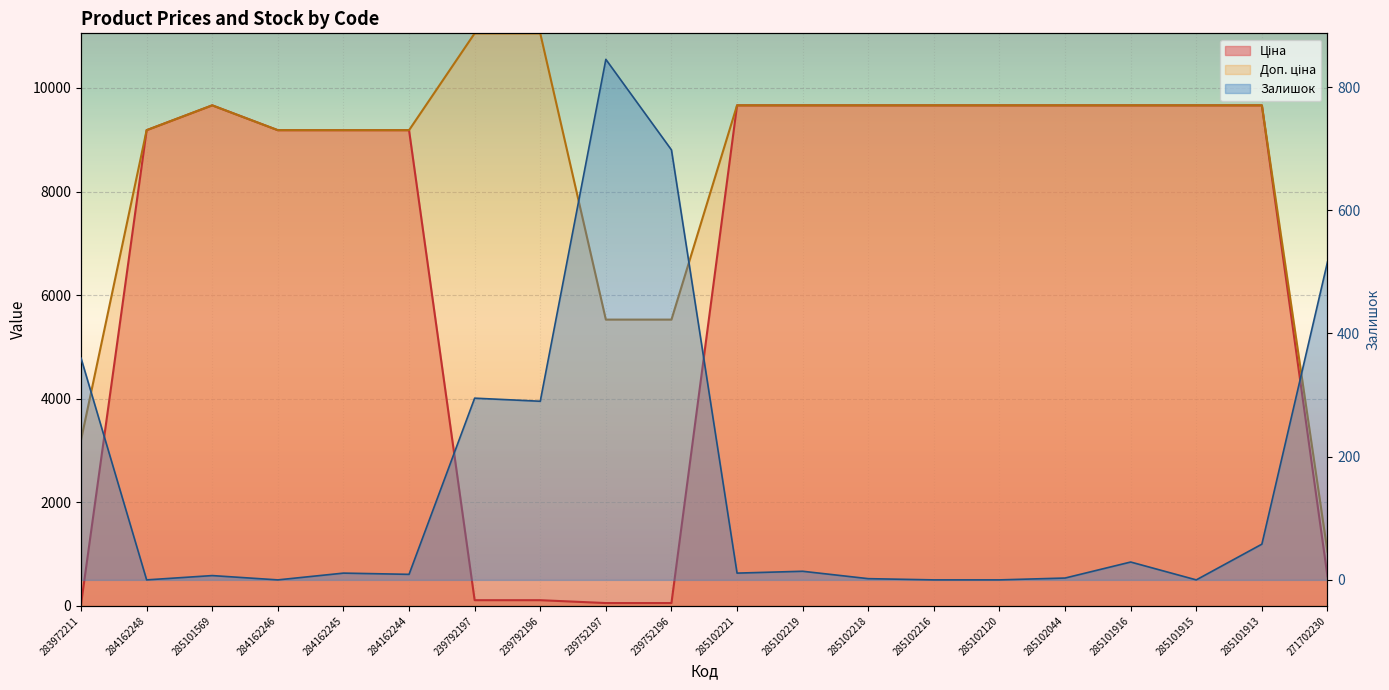

At how many categories does at least one series exceed 2765?

19